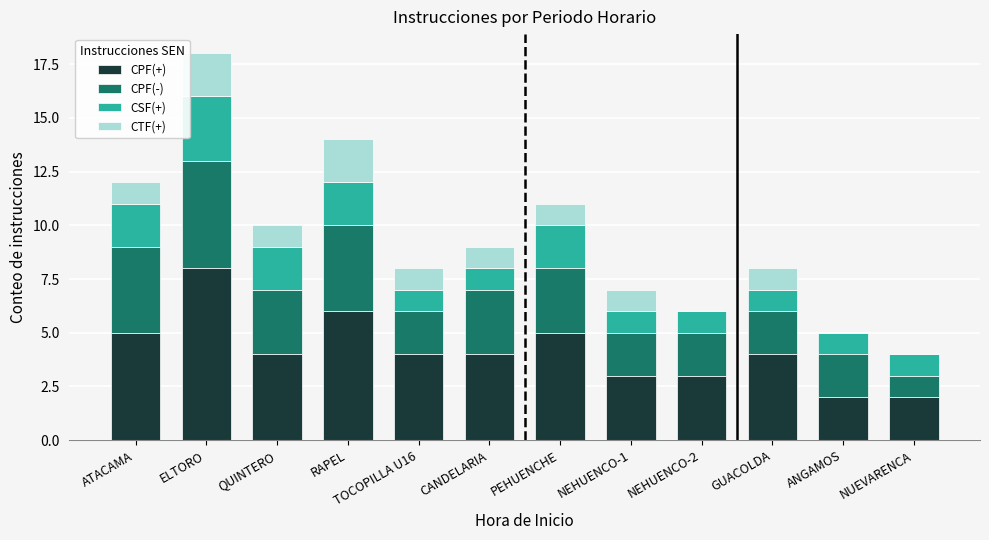

What is the total value across all series at NEHUENCO-2?

6